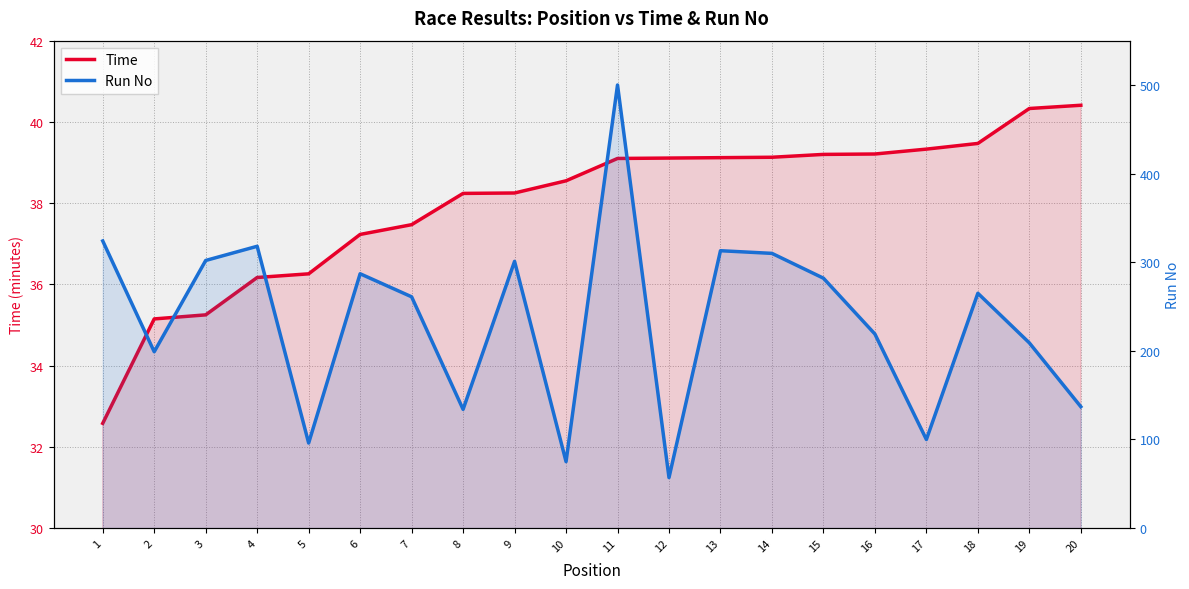

At which category does the chart reach its minimum across all series?

1